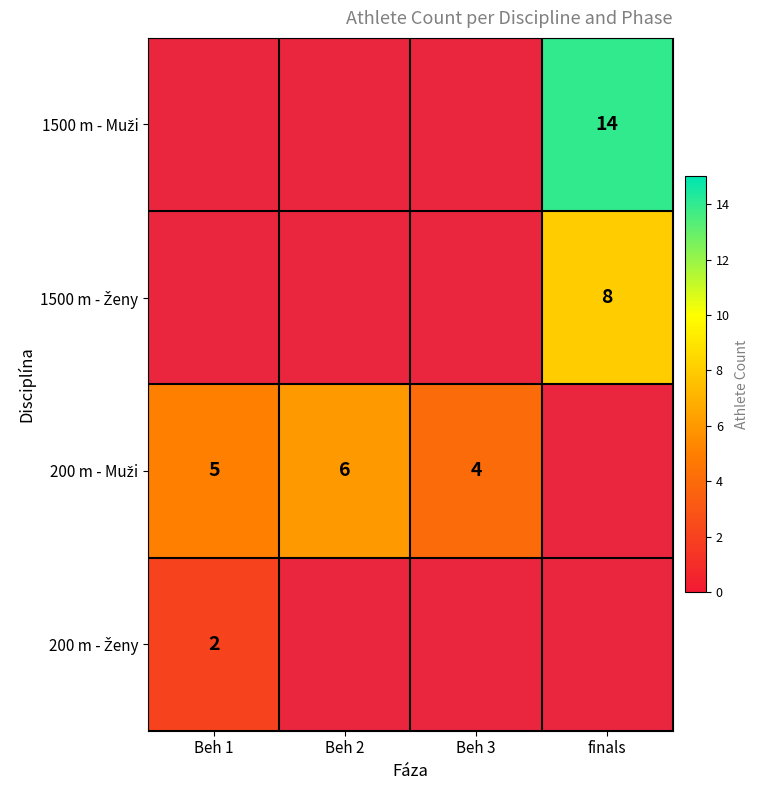

Count the number of data series in this chart.

4